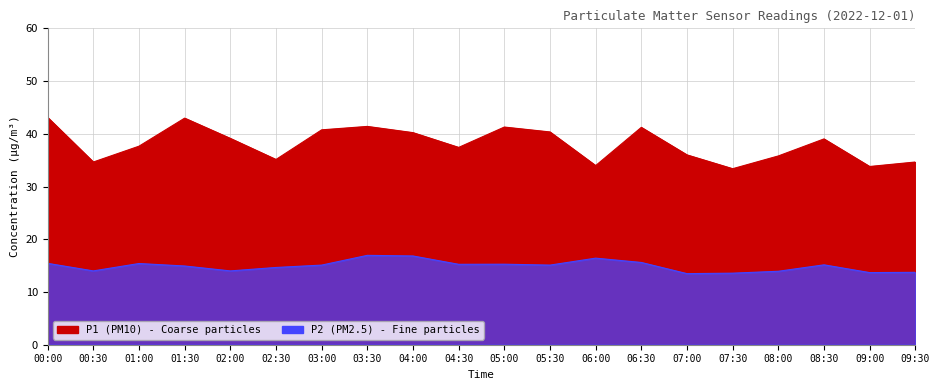

How many interior local valleys does the P2 series have?

6